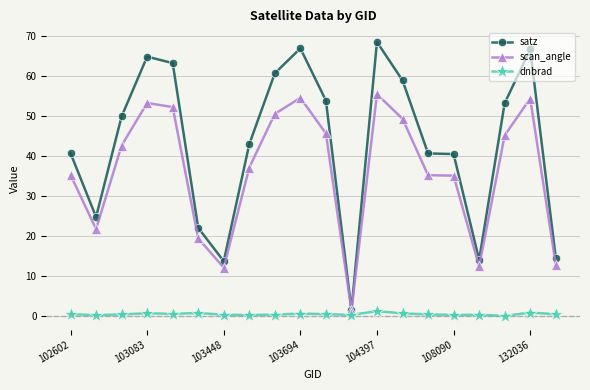

True or false: dnbrad has more than 2 points higher than both neighbors.

True